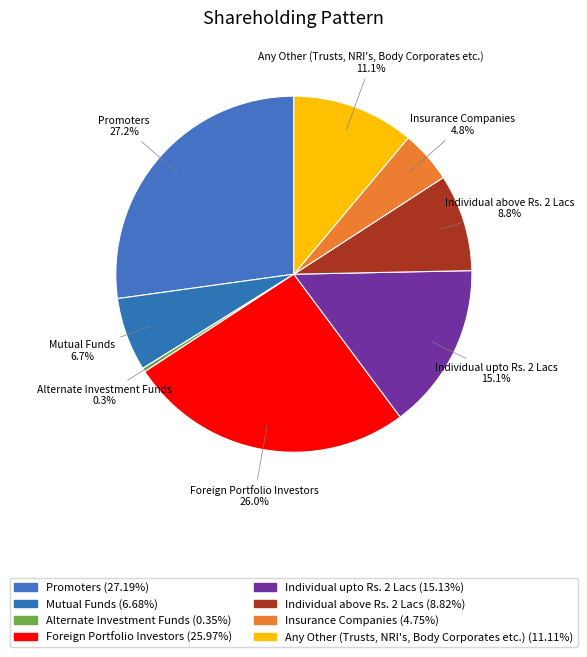

Combined, do Promoters and Any Other (Trusts, NRI's, Body Corporates etc.) account for over 50%?

No